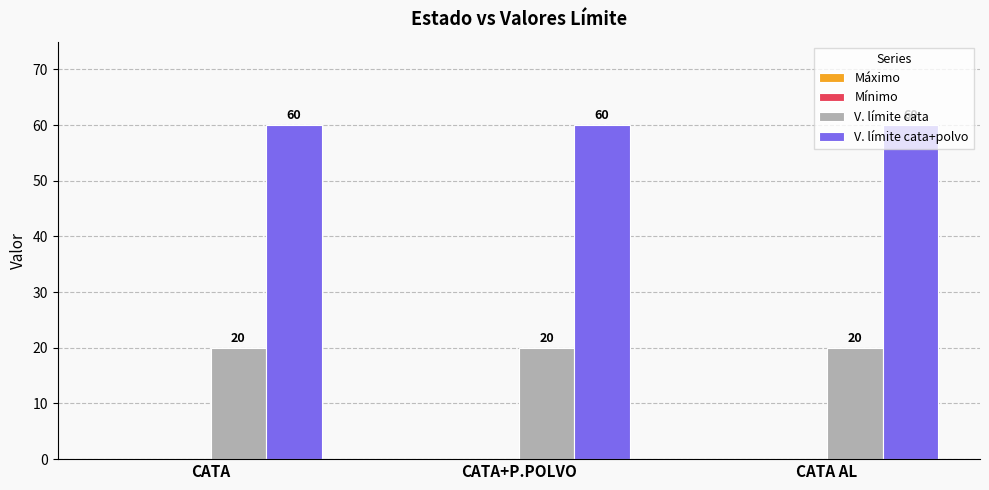

What is the label of the 1st bar from the right?

CATA AL